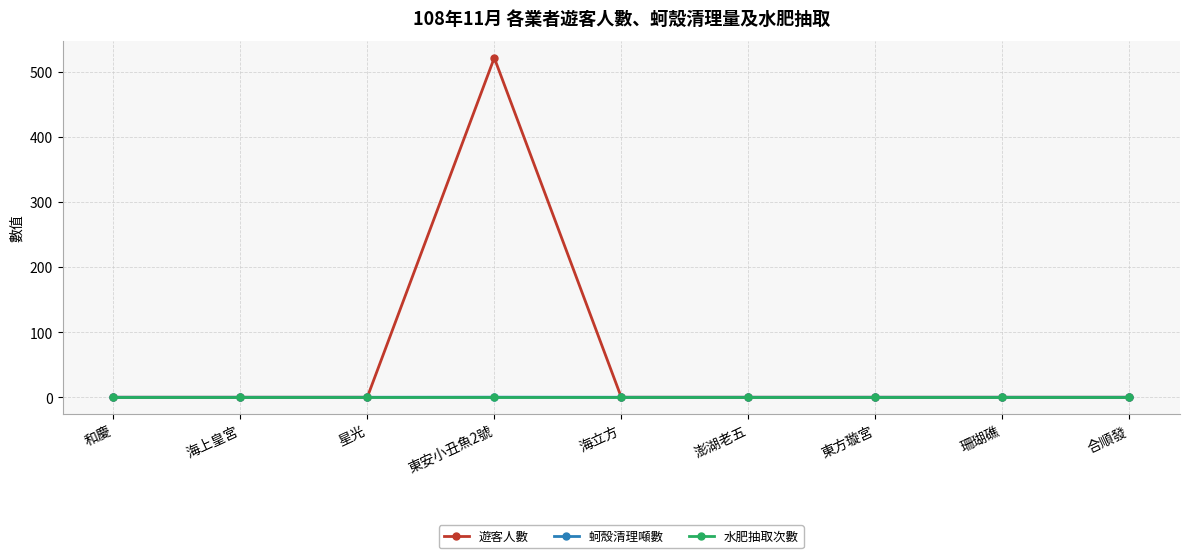

At which category does the chart reach its peak across all series?

東安小丑魚2號